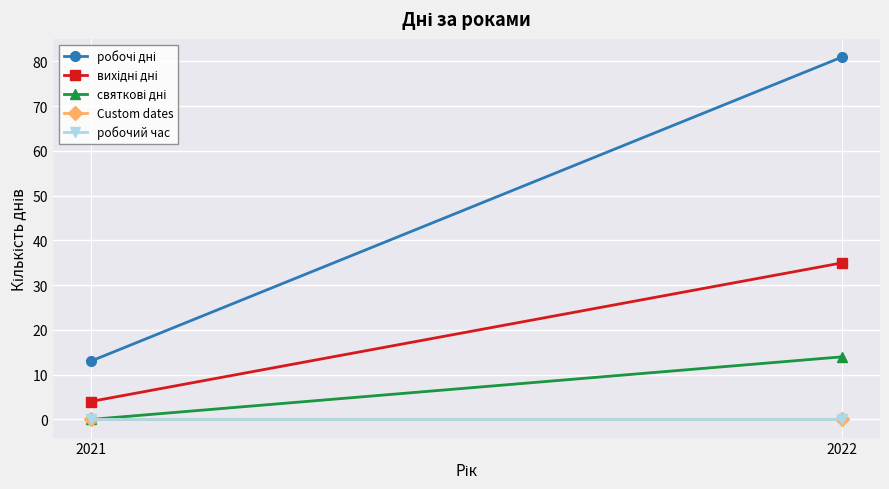

The value of вихідні дні at 2022 is 16. True or false?

False